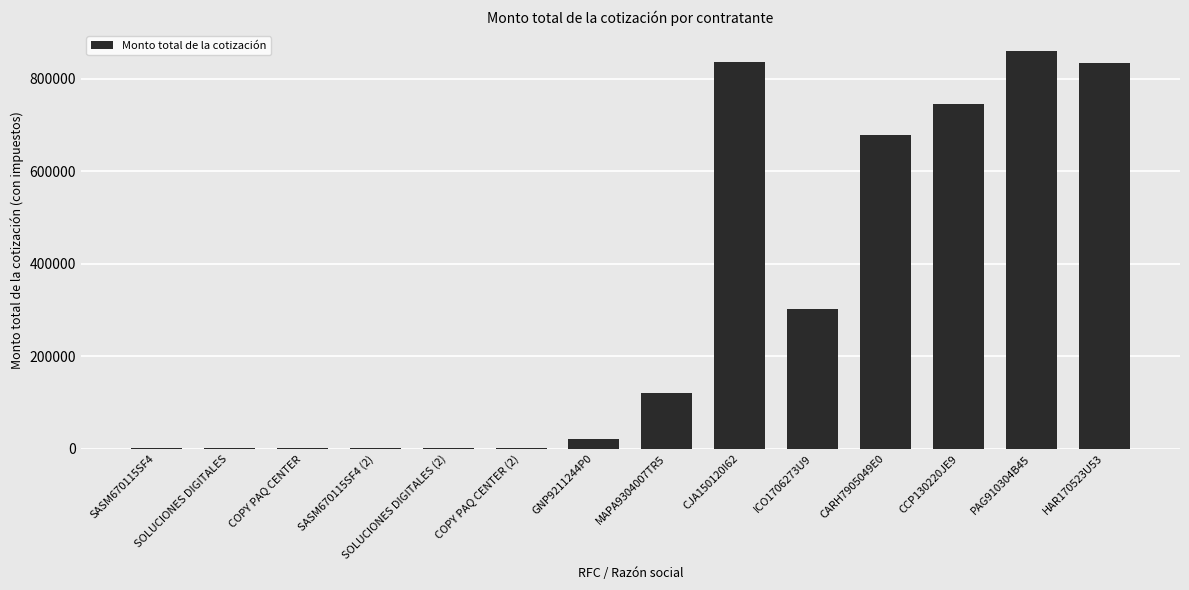

At which label does the data first exceed 120477?

MAPA9304007TR5